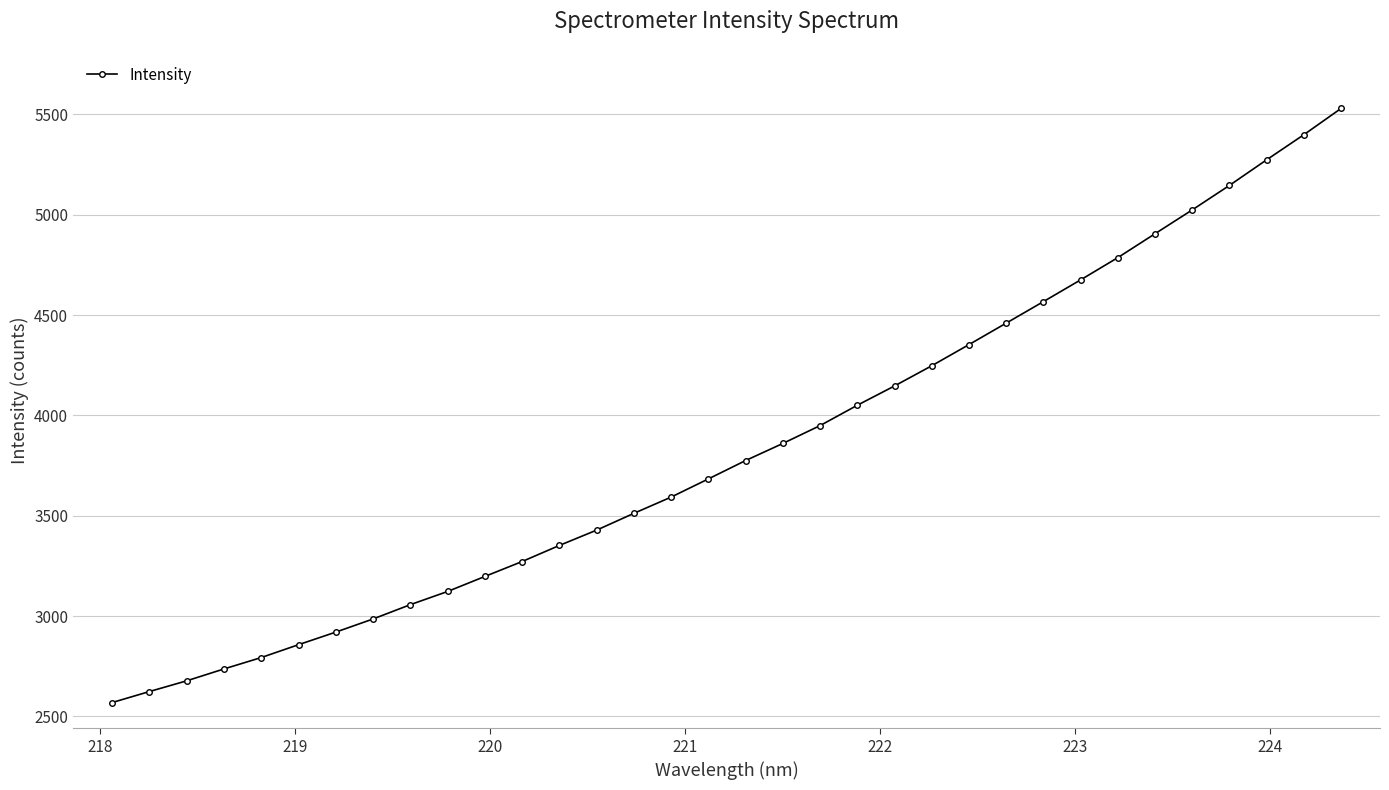

What is the value of the 34th point from the left?

5529.5